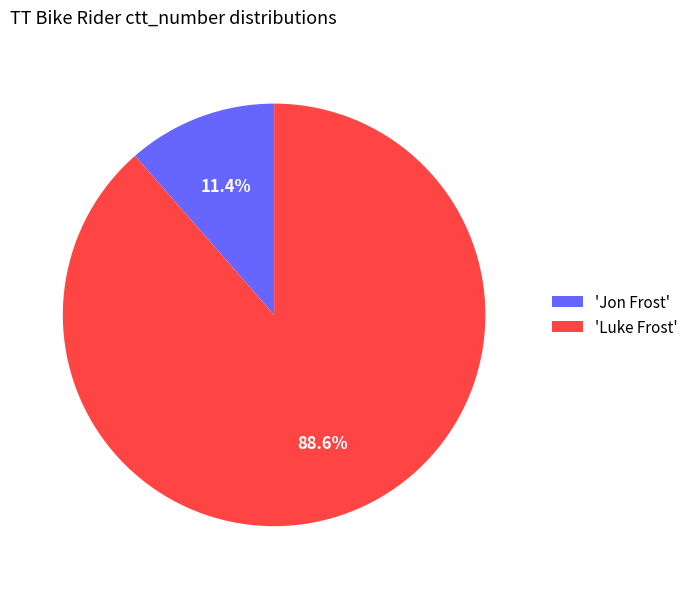

Which has a higher value, 'Jon Frost' or 'Luke Frost'?

'Luke Frost'